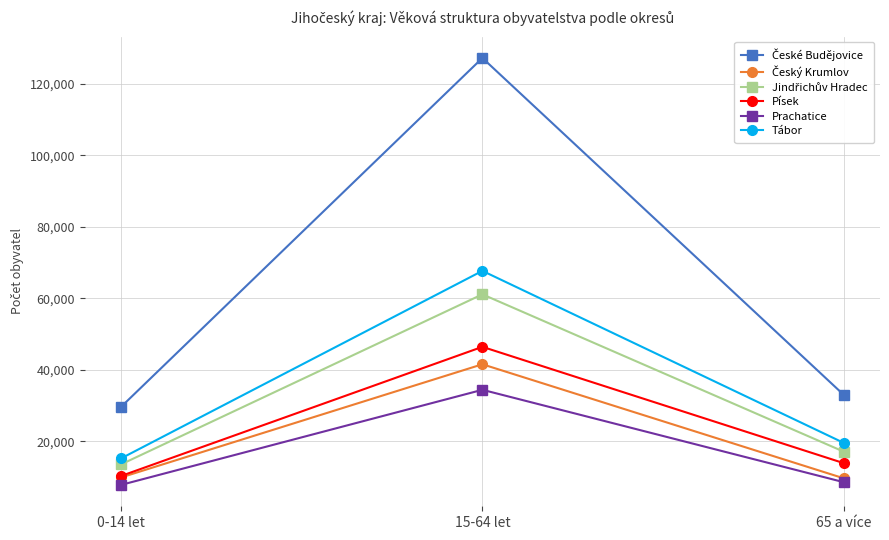

How many data points in Písek are less than 13891?

1